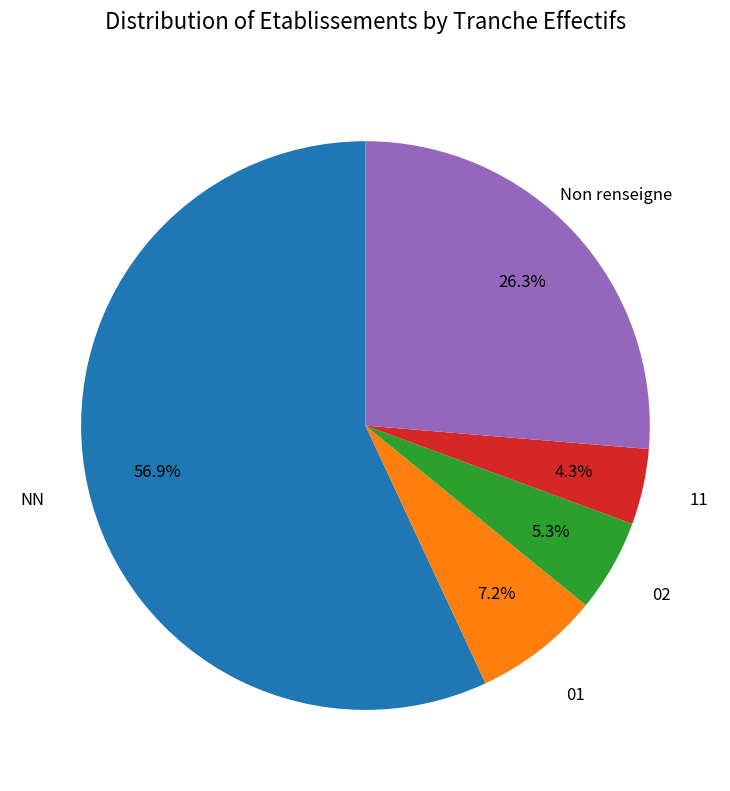

Is there any slice that represents more than half of the pie?

Yes